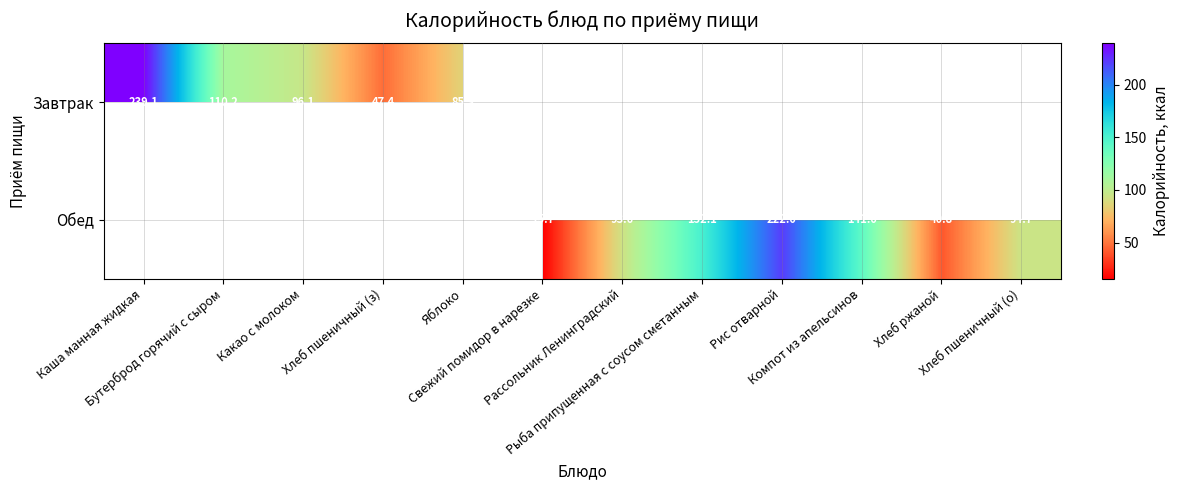

What is the smallest value displayed?

15.7